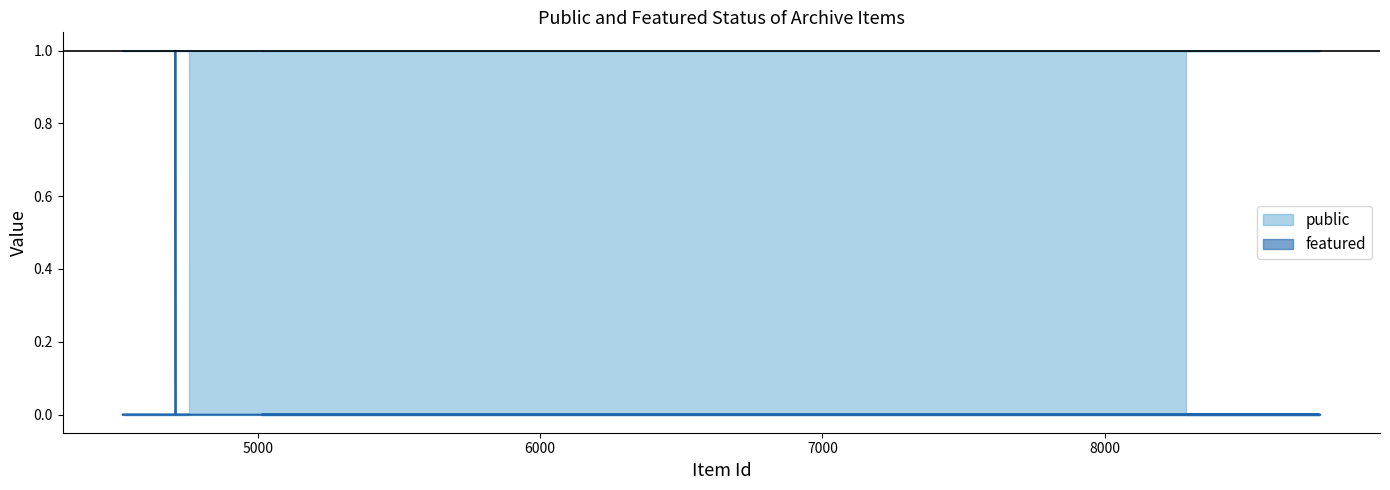

Where is the first local maximum?

4707